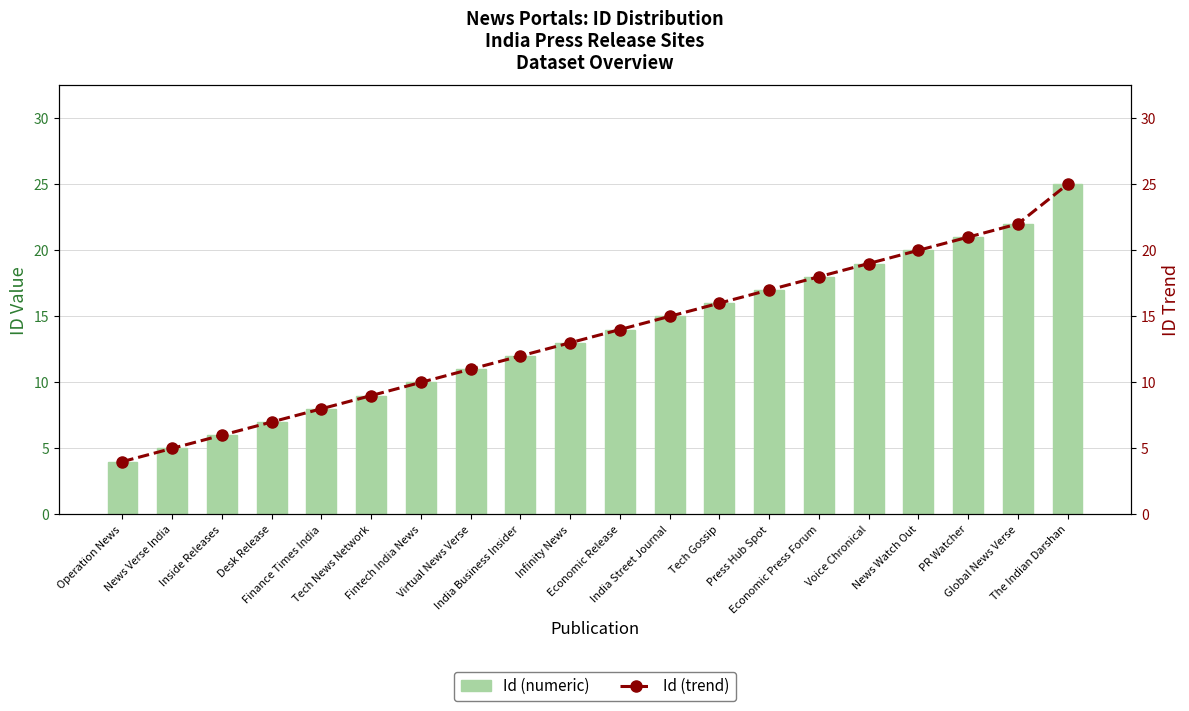

Count the number of data series in this chart.

2